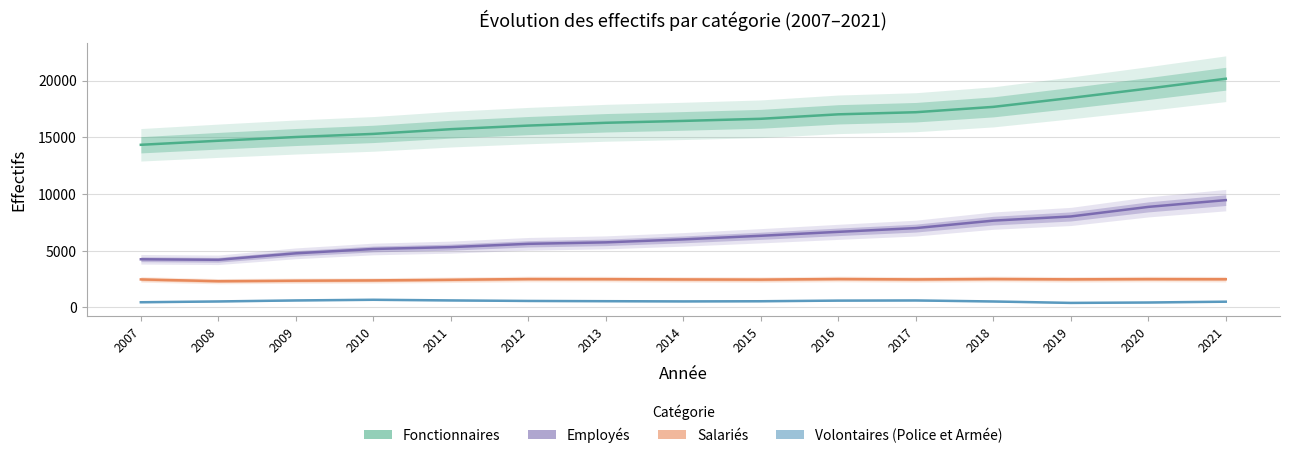

How many lines are shown in the chart?

4